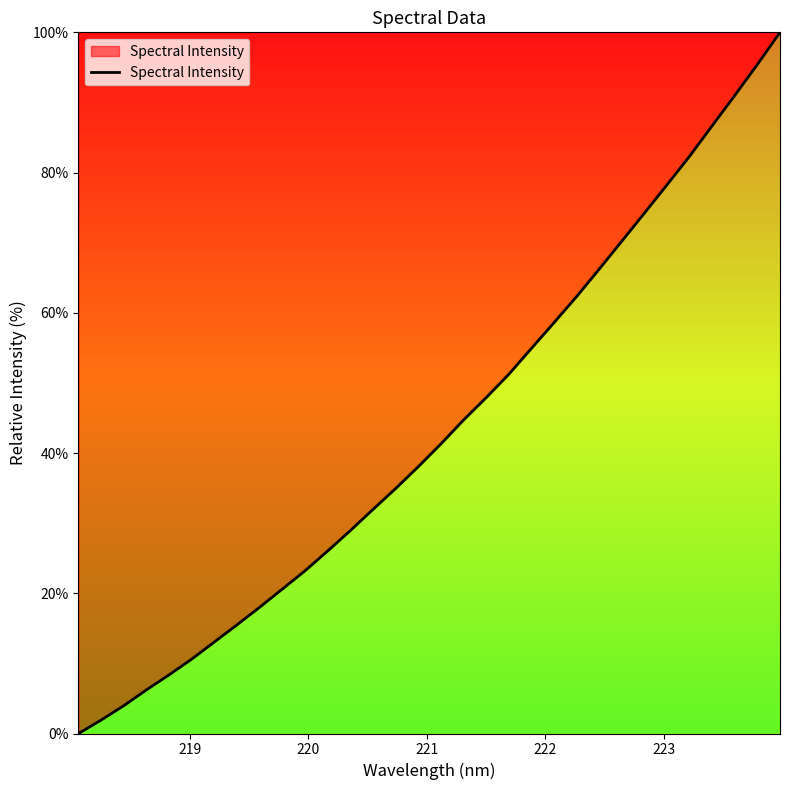

What is the difference between the maximum and minimum values?

100.0